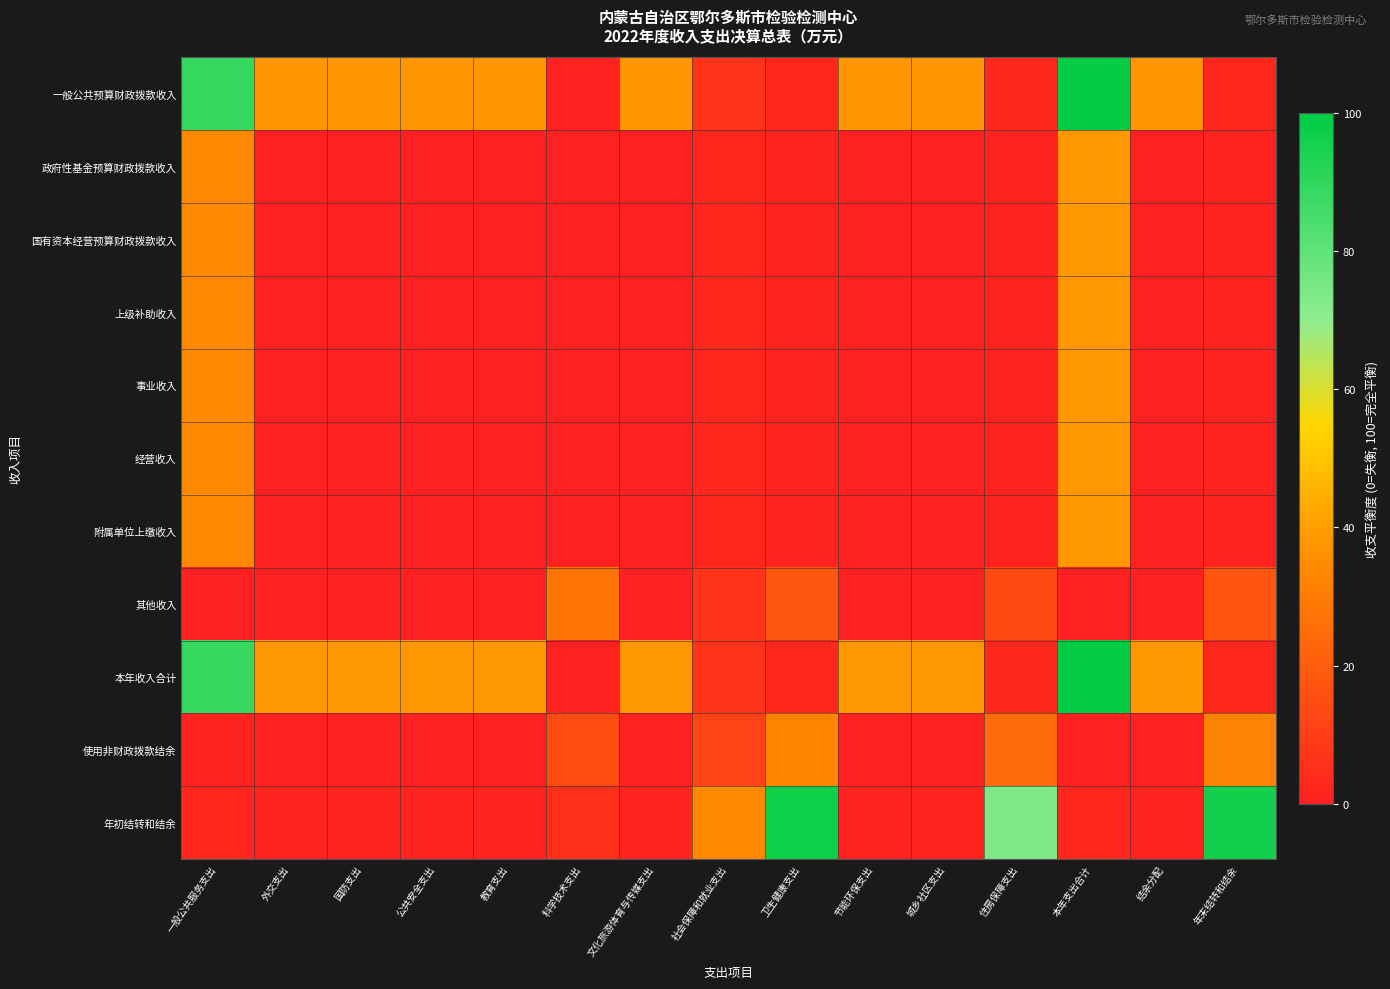

Which series has the largest total across all categories?

本年收入合计